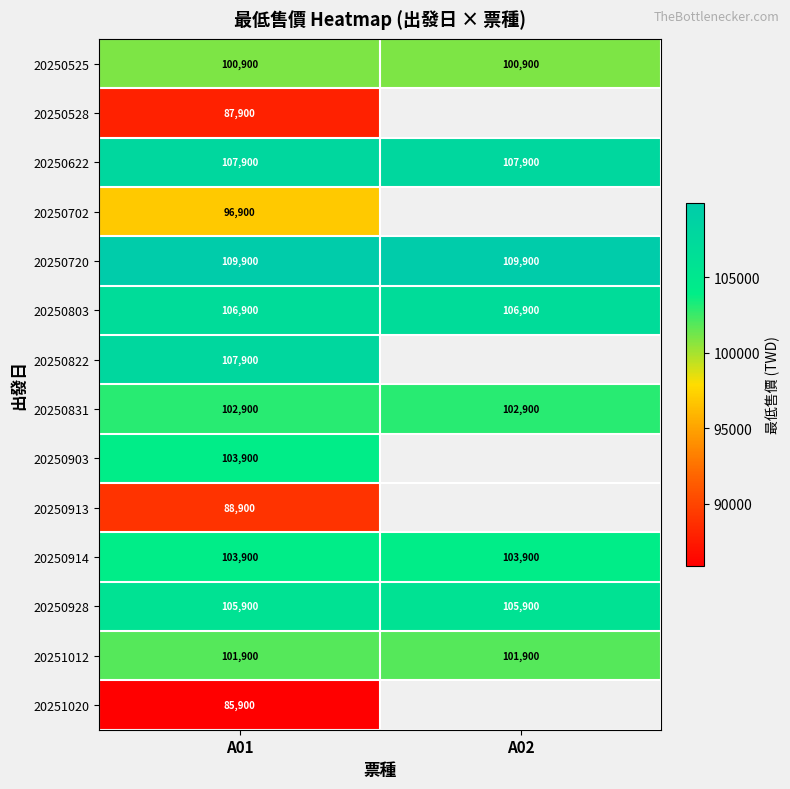

What is the sum of the 20250928 values at A01 and A02?

211800